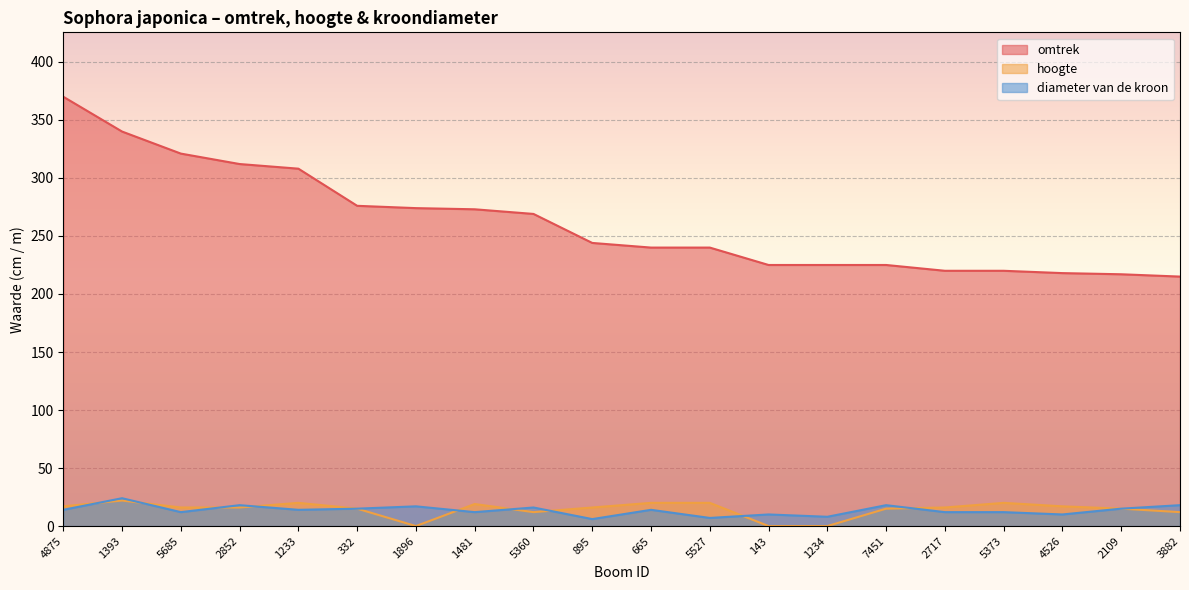

Does the chart display data point markers on the line(s)?

No